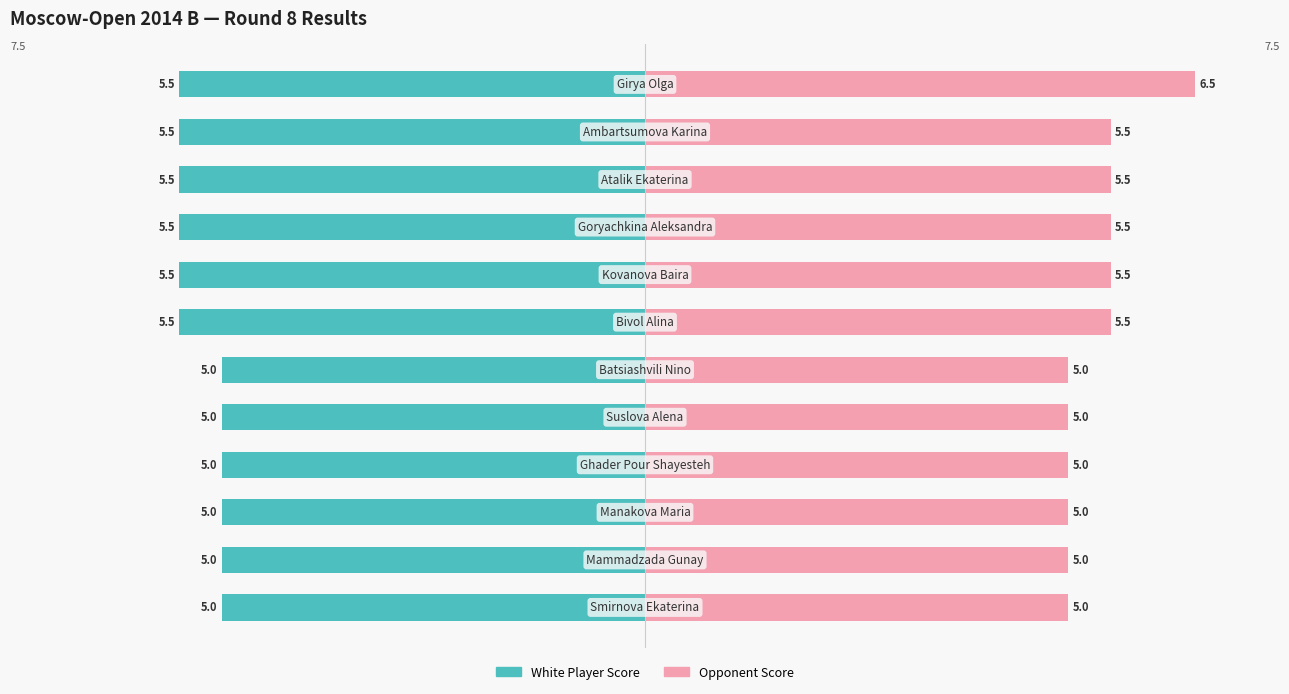

What is the value of the White Player Score bar at the 8th from the left?

-5.0